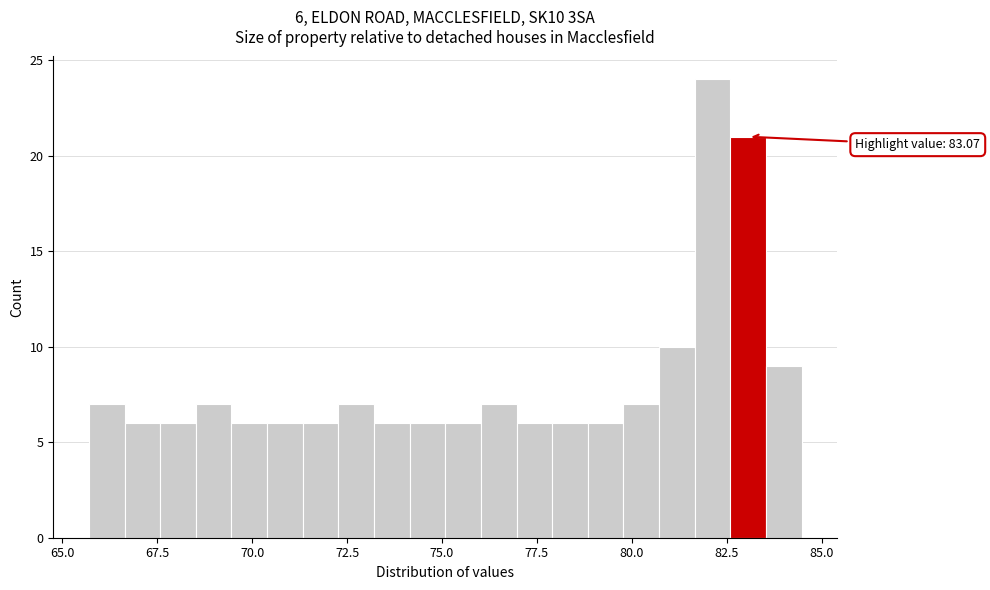

Read against the x-axis, roughly where is the centre of the tallest bar?

82.0